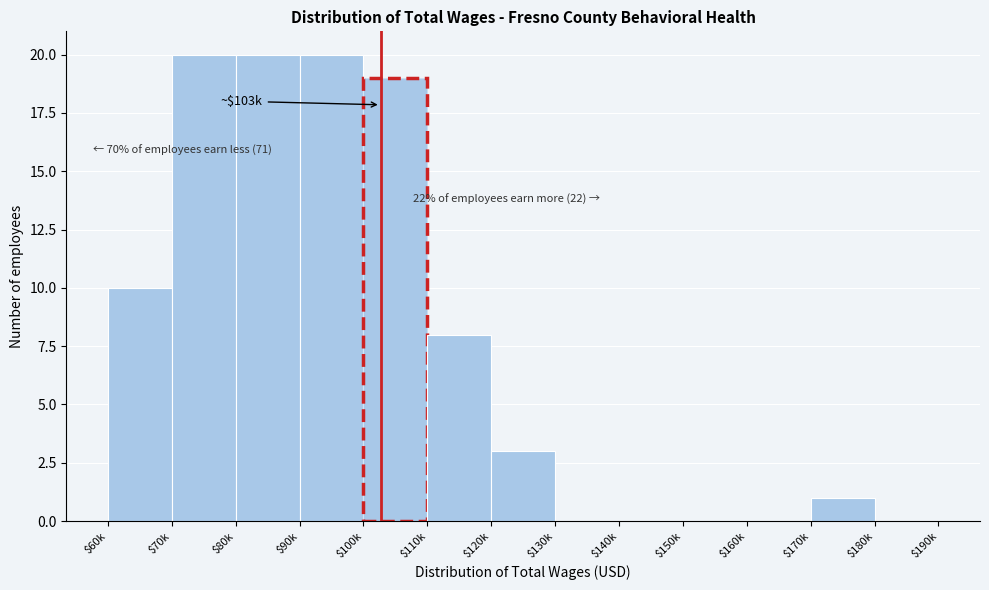

What is the sum of all values?

101